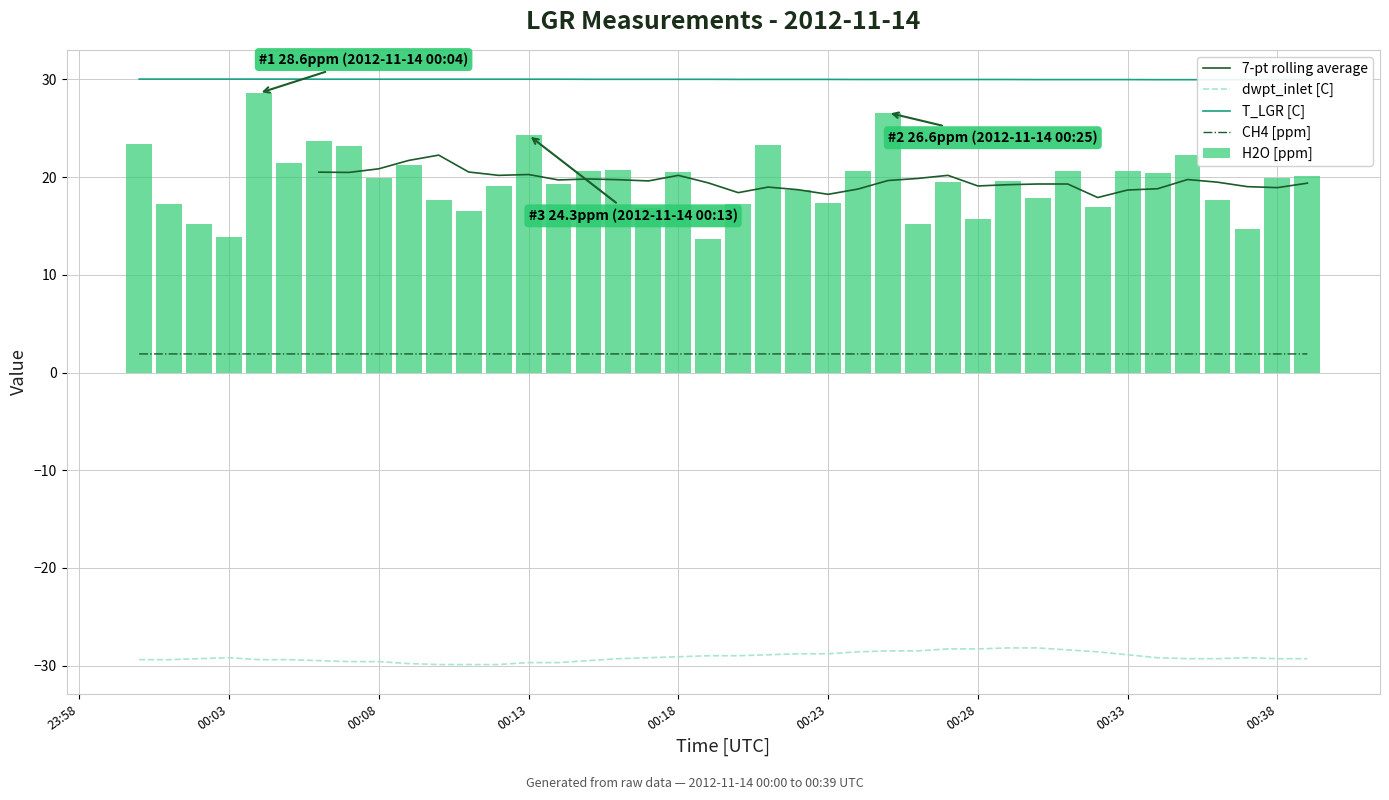

True or false: CH4 [ppm] and dwpt_inlet [C] intersect in this chart.

False